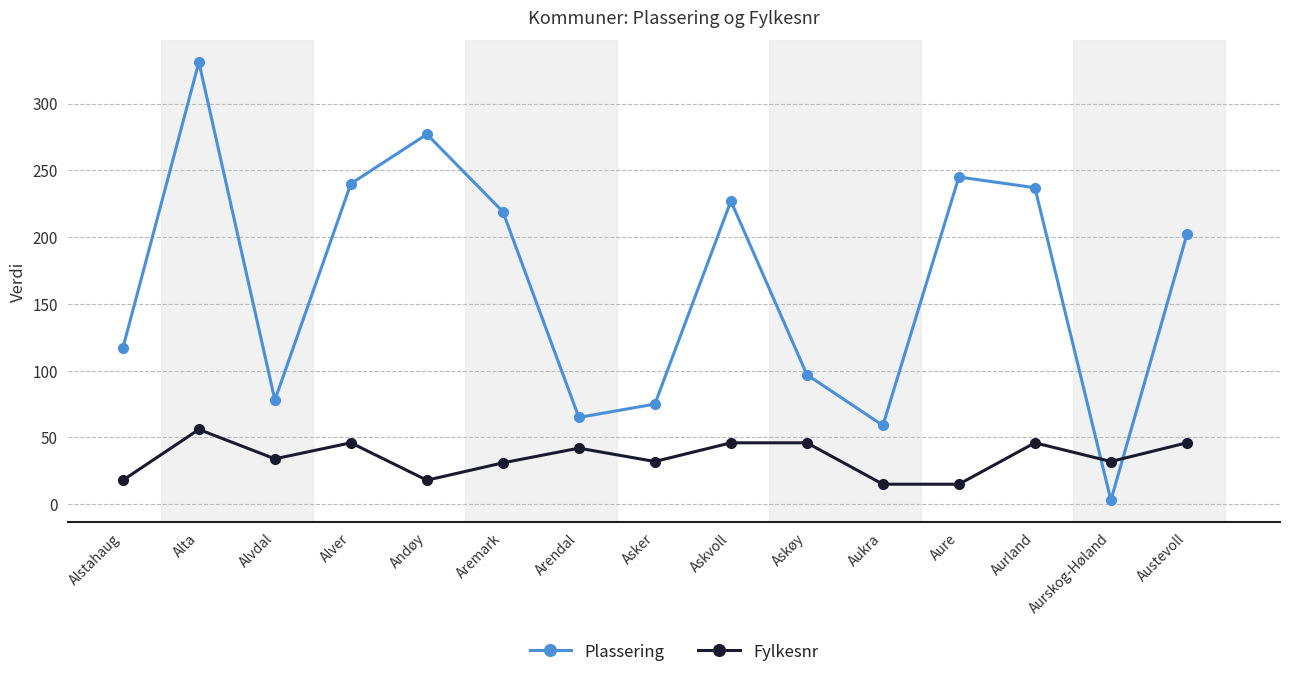

Which series has the largest total across all categories?

Plassering